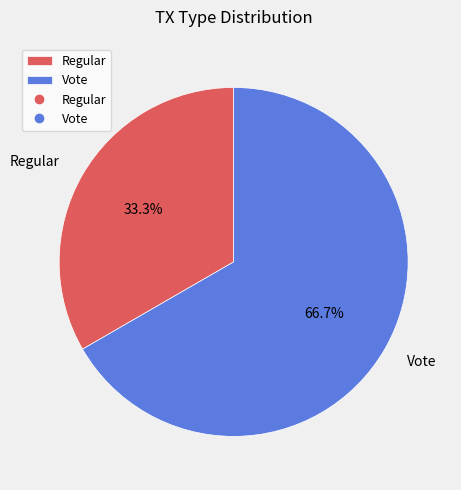

Which slice represents more than half of the pie?

Vote